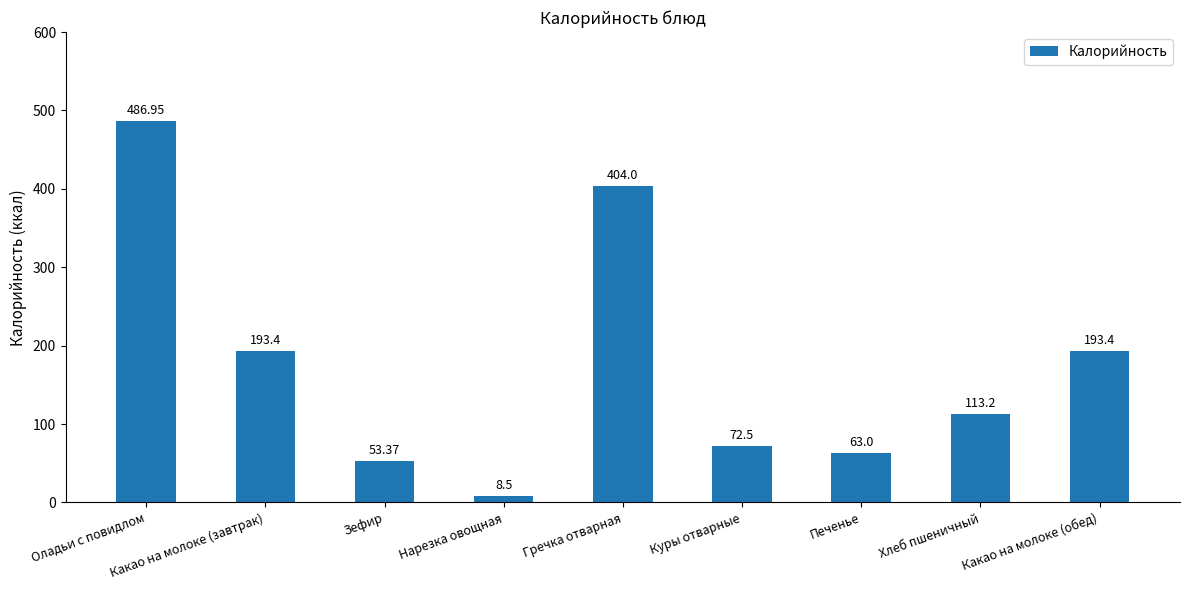

What is the label of the 6th bar from the left?

Куры отварные